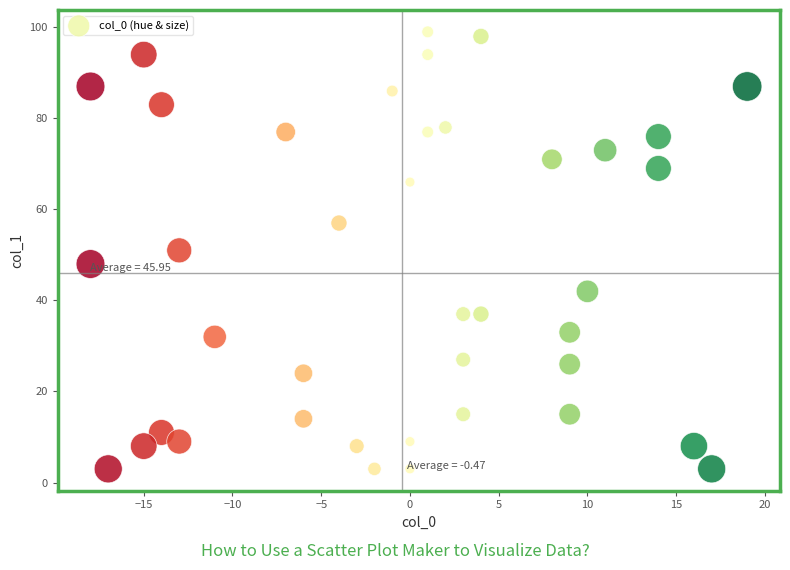

What is the range of Y values (max minus min)?

96